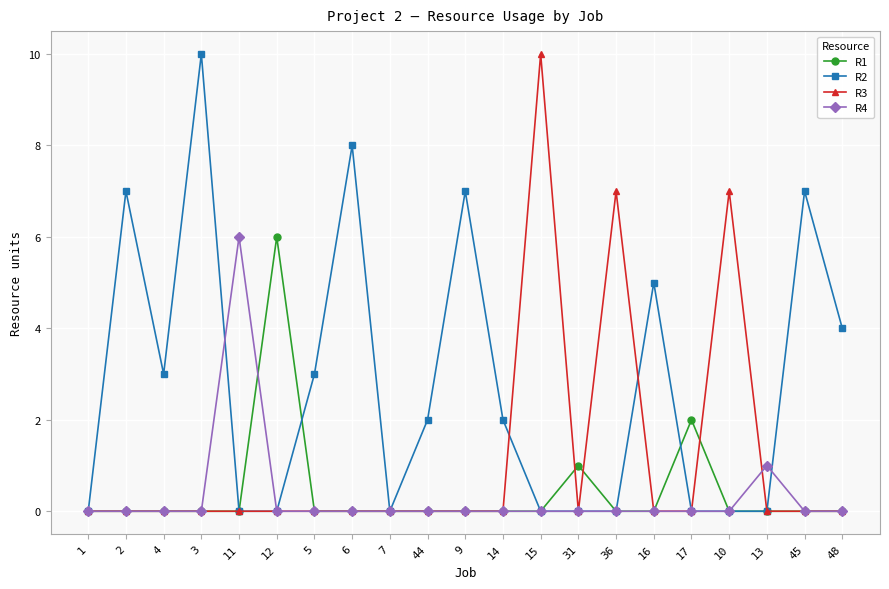

Which series changed the most between 12 and 5?

R1